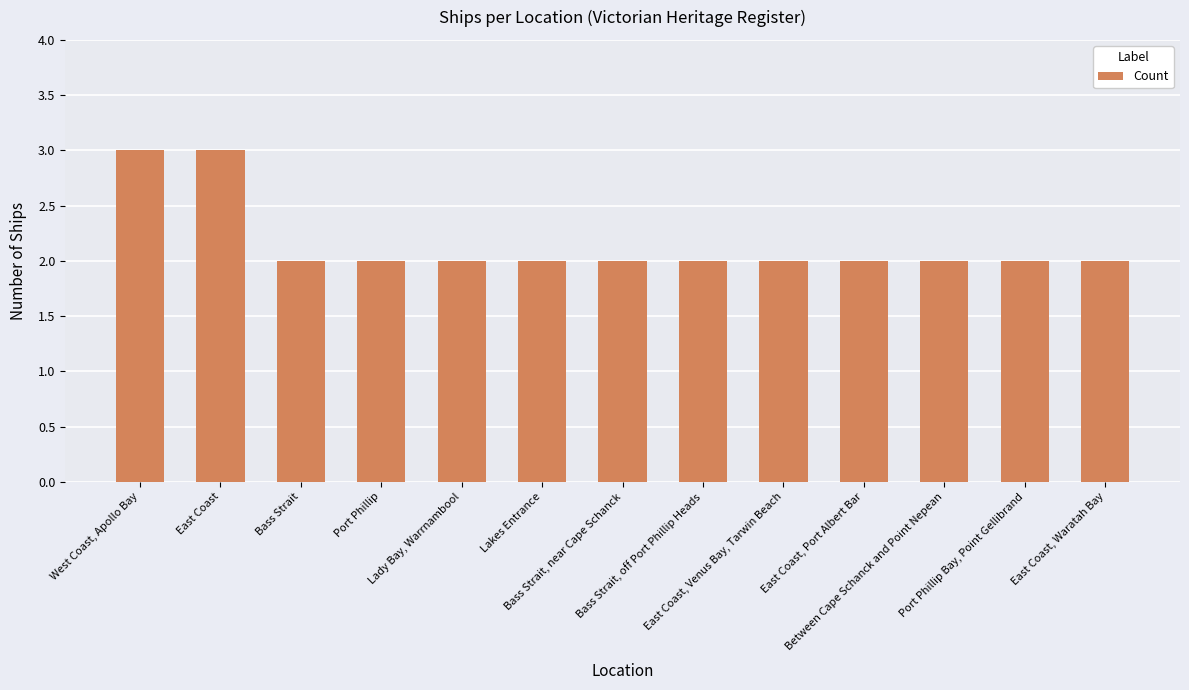

The chart shows a value of 3 at East Coast. True or false?

True